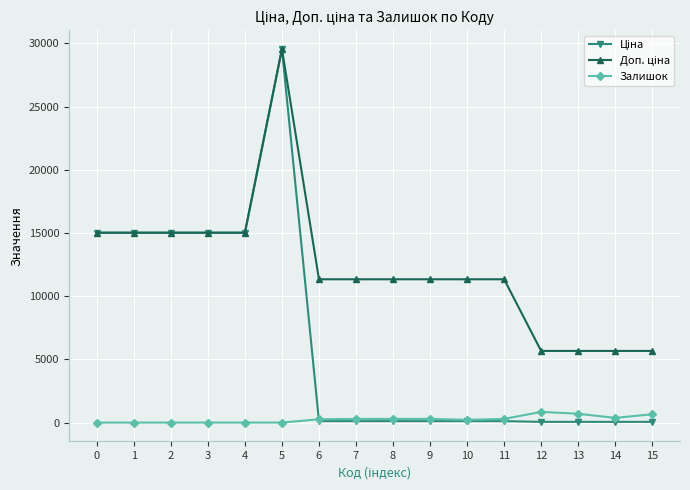

What value does the Залишок series have at 13?

698.0